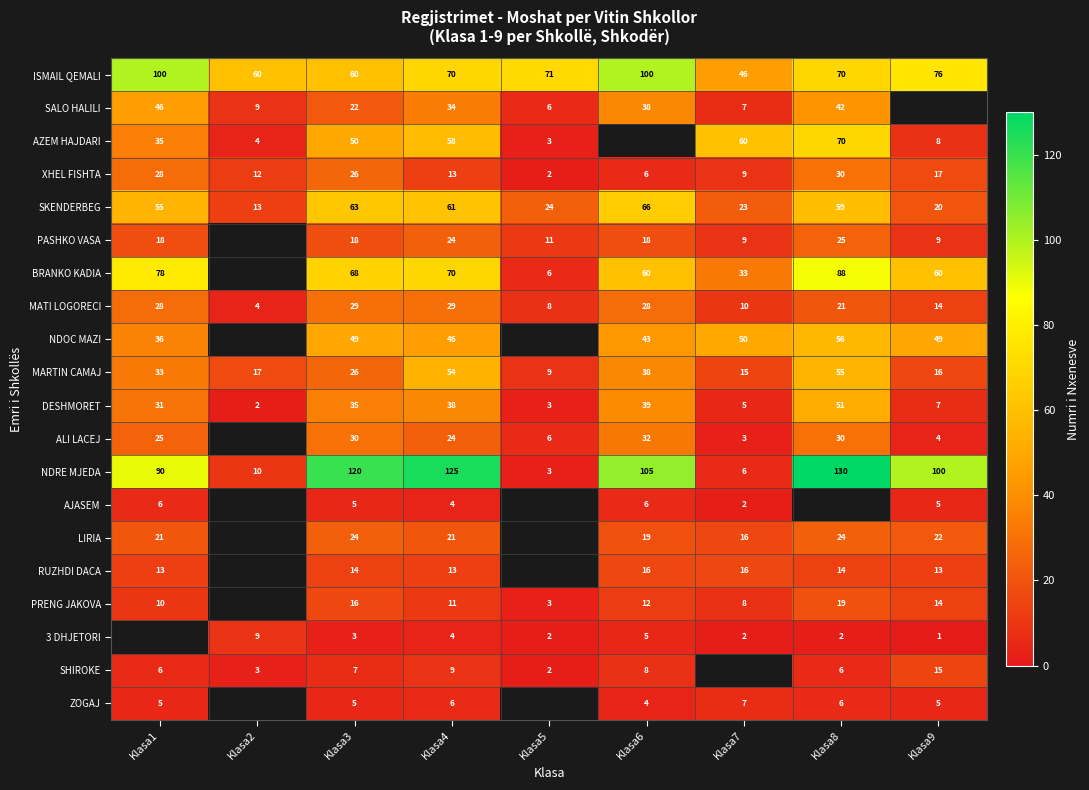

What is the greatest value displayed?

130.0